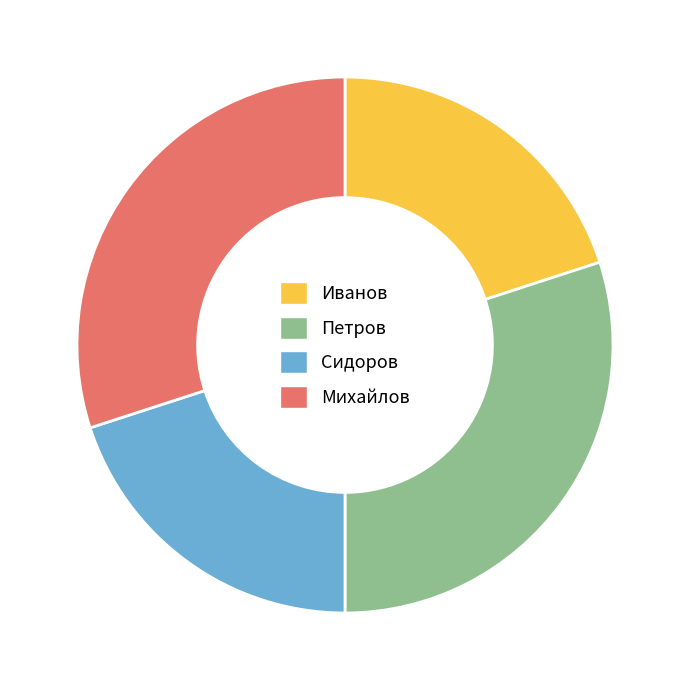

How many segments does this pie chart have?

4